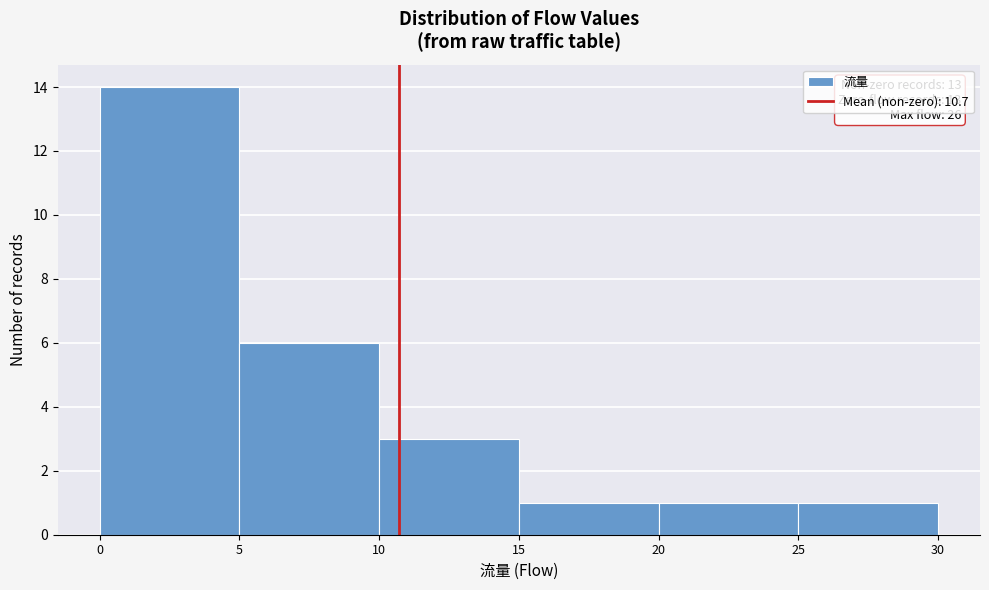

Over which range of the x-axis is the bar tallest?

0 to 5